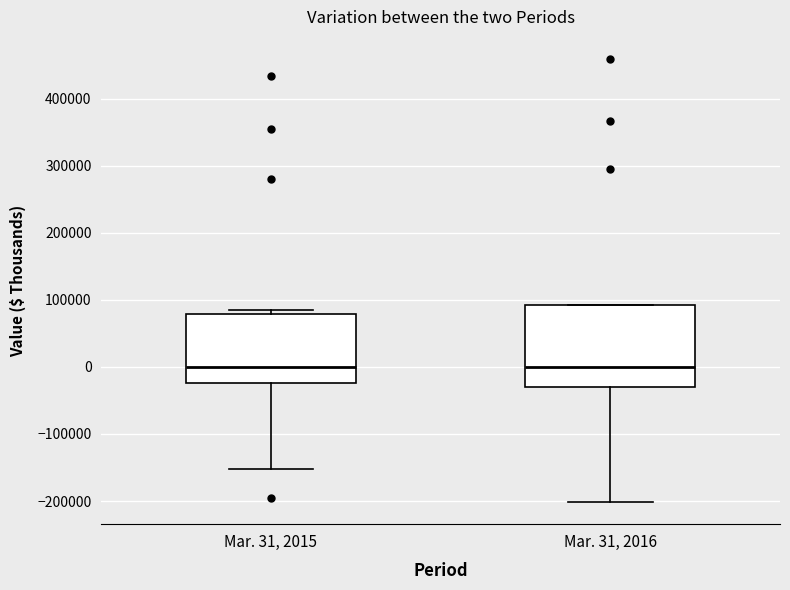

Reading left to right, transcribe this box plot: for each box, give where its median line is, the range the box spans, and where its two whiskers end, as read against the y-axis. The values are not printed on the chart, so give them approximately, as read against the axis.

Mar. 31, 2015: median 0, box -20000 to 80000, whiskers -150000 to 90000
Mar. 31, 2016: median 0, box -30000 to 90000, whiskers -200000 to 90000